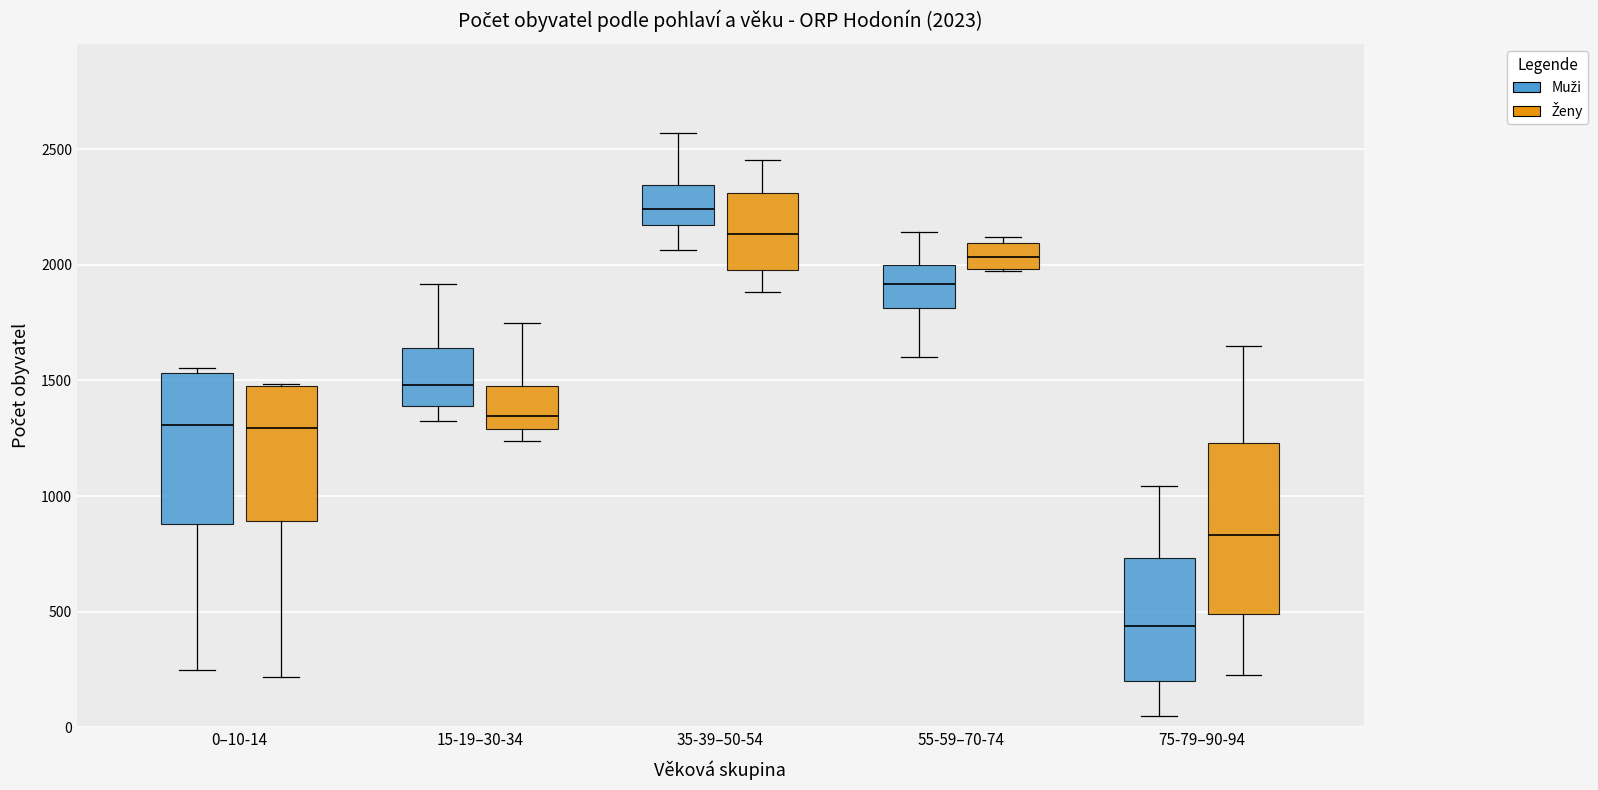

Which box's median line is the lowest?

75-79–90-94 (Muži)